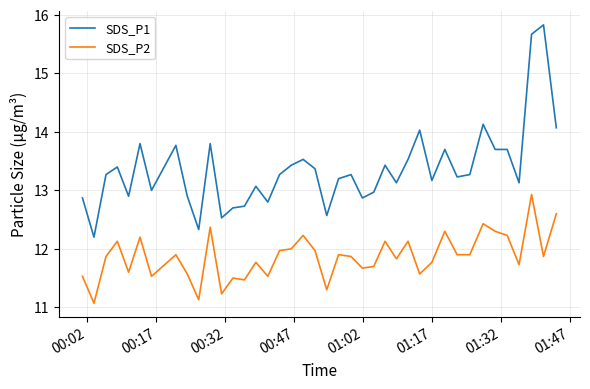

What is the average value of the SDS_P1 series?

13.4